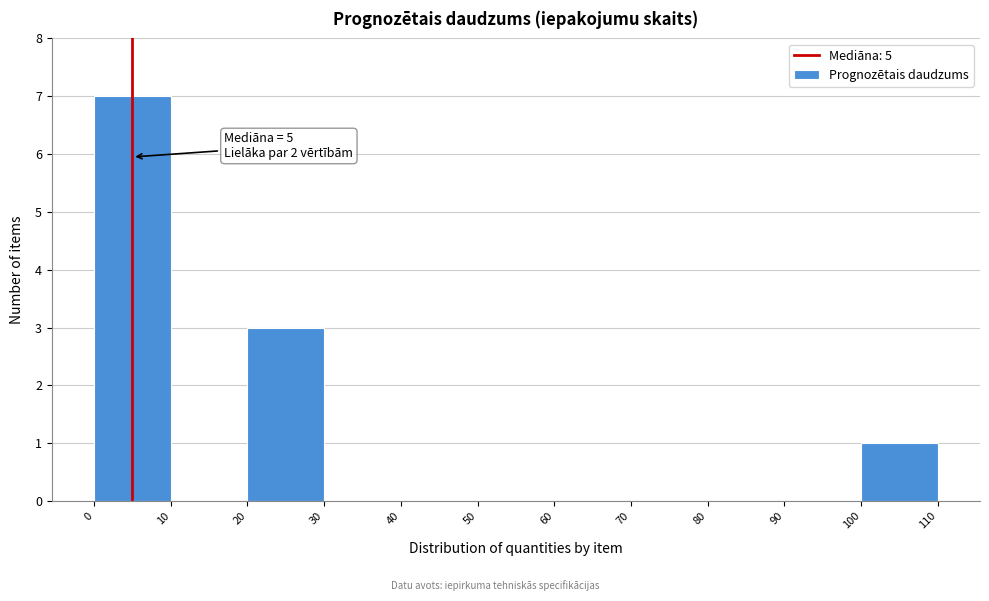

Over which range of the x-axis is the bar tallest?

0 to 10